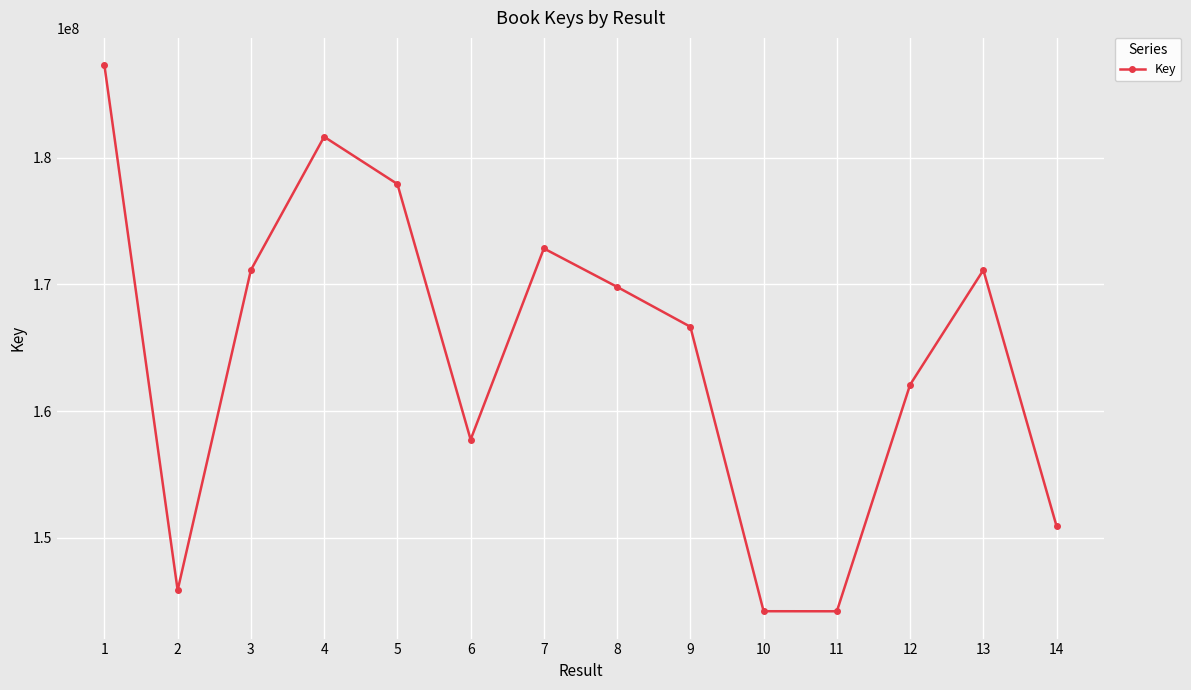

Where does the data first go above 169807843?

1